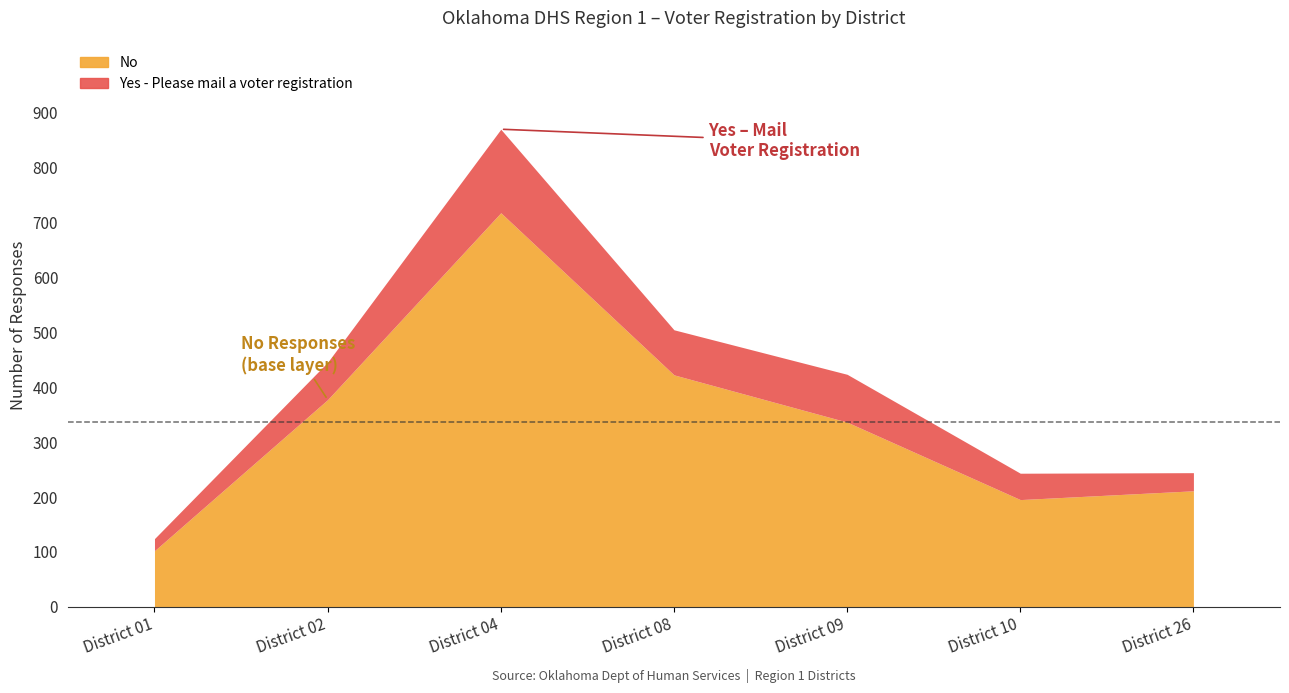

What is the maximum value for No?

717